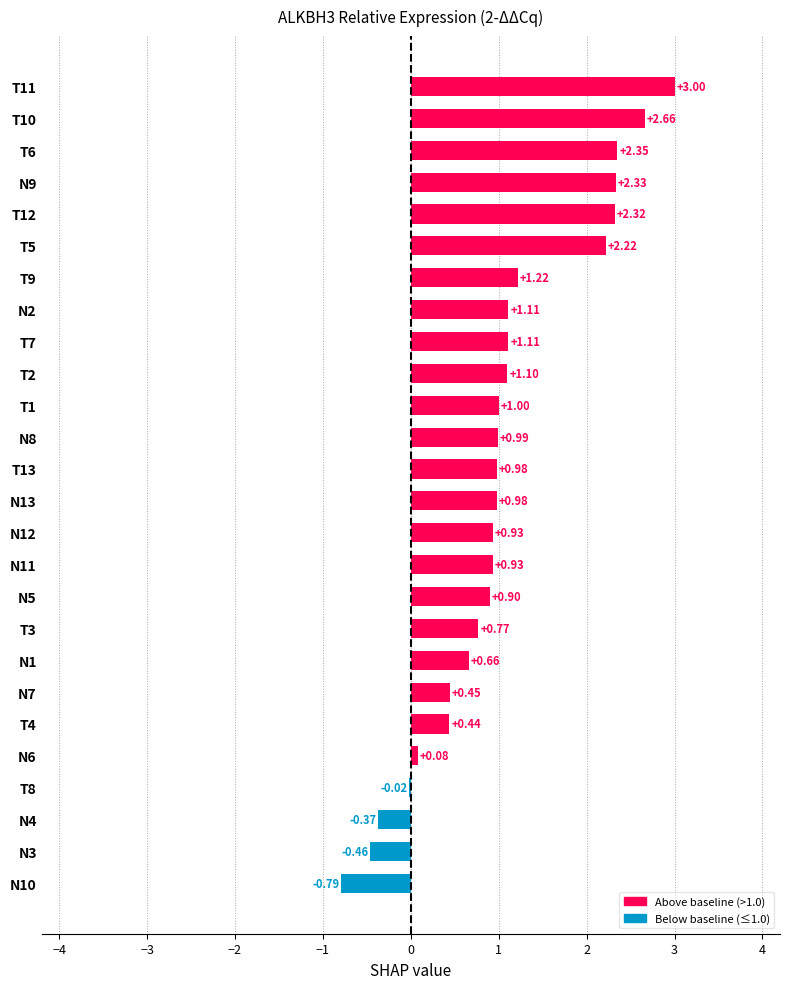

What is the change in value from N10 to T7?

+1.9